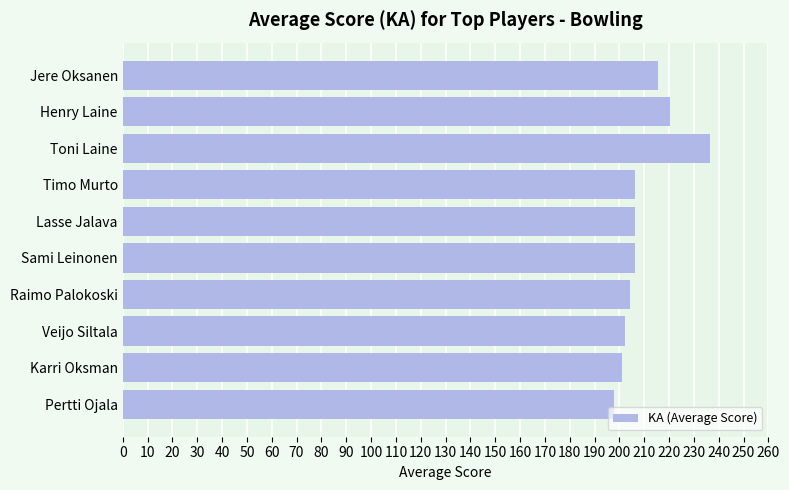

What is the label of the 9th bar from the top?

Karri Oksman